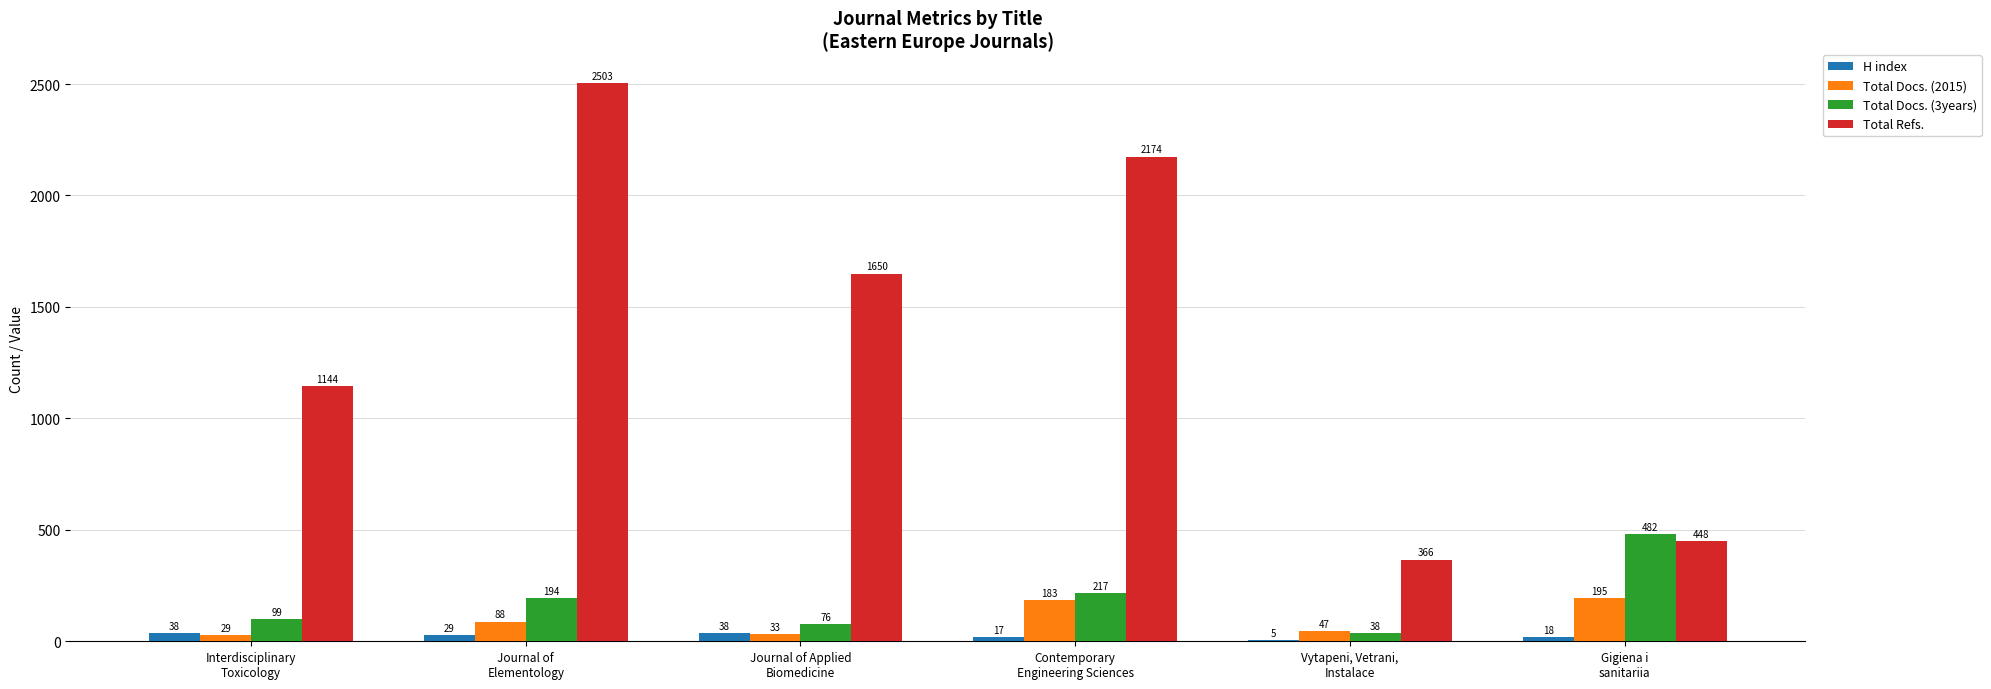

Reading right to left, extract all data points from this chart.

H index: Gigiena i
sanitariia=18	Vytapeni, Vetrani,
Instalace=5	Contemporary
Engineering Sciences=17	Journal of Applied
Biomedicine=38	Journal of
Elementology=29	Interdisciplinary
Toxicology=38
Total Docs. (2015): Gigiena i
sanitariia=195	Vytapeni, Vetrani,
Instalace=47	Contemporary
Engineering Sciences=183	Journal of Applied
Biomedicine=33	Journal of
Elementology=88	Interdisciplinary
Toxicology=29
Total Docs. (3years): Gigiena i
sanitariia=482	Vytapeni, Vetrani,
Instalace=38	Contemporary
Engineering Sciences=217	Journal of Applied
Biomedicine=76	Journal of
Elementology=194	Interdisciplinary
Toxicology=99
Total Refs.: Gigiena i
sanitariia=448	Vytapeni, Vetrani,
Instalace=366	Contemporary
Engineering Sciences=2174	Journal of Applied
Biomedicine=1650	Journal of
Elementology=2503	Interdisciplinary
Toxicology=1144